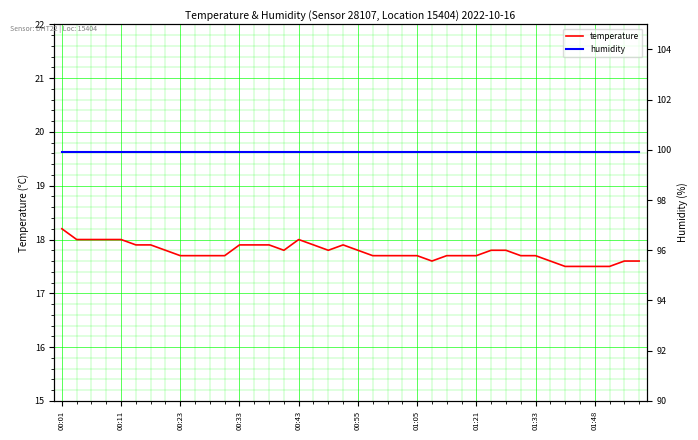

The value of temperature at 01:48 is 17.5. True or false?

True